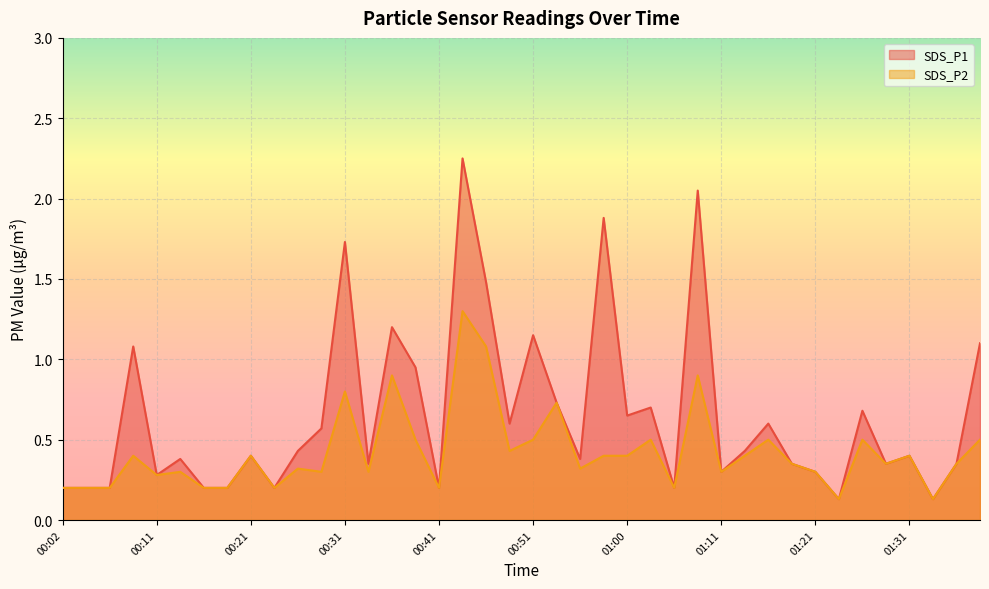

Reading right to left, transcribe all the data shown in this chart.

SDS_P1: 1.1	0.3	0.1	0.4	0.3	0.7	0.1	0.3	0.3	0.6	0.4	0.3	2.0	0.2	0.7	0.7	1.9	0.4	0.7	1.1	0.6	1.5	2.2	0.2	0.9	1.2	0.3	1.7	0.6	0.4	0.2	0.4	0.2	0.2	0.4	0.3	1.1	0.2	0.2	0.2
SDS_P2: 0.5	0.3	0.1	0.4	0.3	0.5	0.1	0.3	0.3	0.5	0.4	0.3	0.9	0.2	0.5	0.4	0.4	0.3	0.7	0.5	0.4	1.1	1.3	0.2	0.5	0.9	0.3	0.8	0.3	0.3	0.2	0.4	0.2	0.2	0.3	0.3	0.4	0.2	0.2	0.2